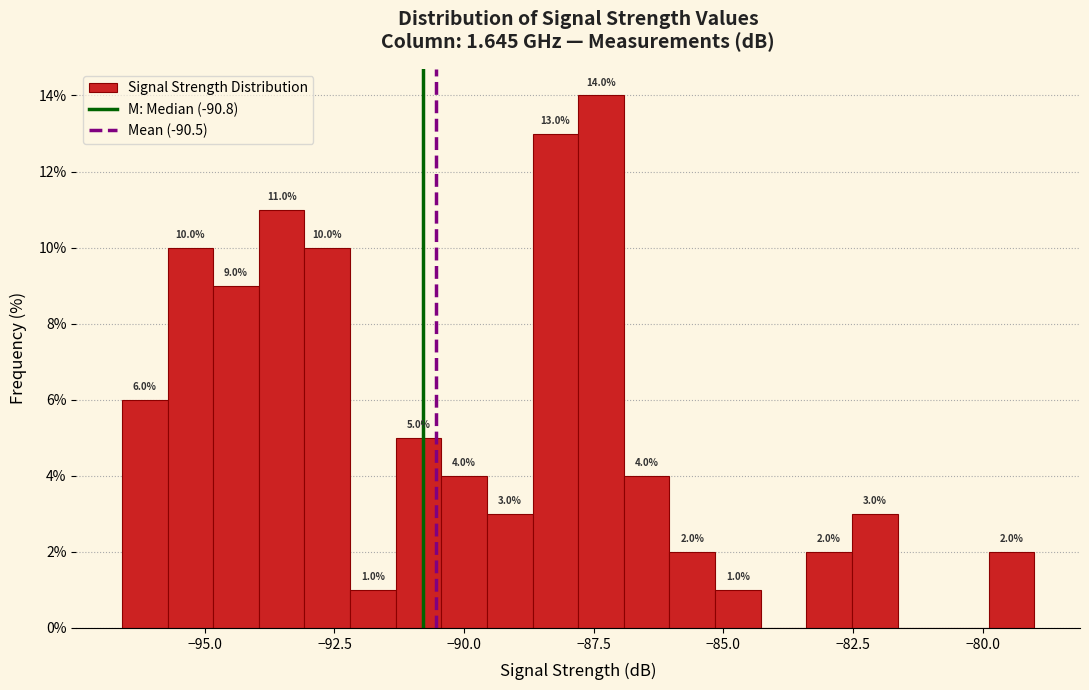

Read against the x-axis, roughly where is the centre of the tallest bar?

-87.5